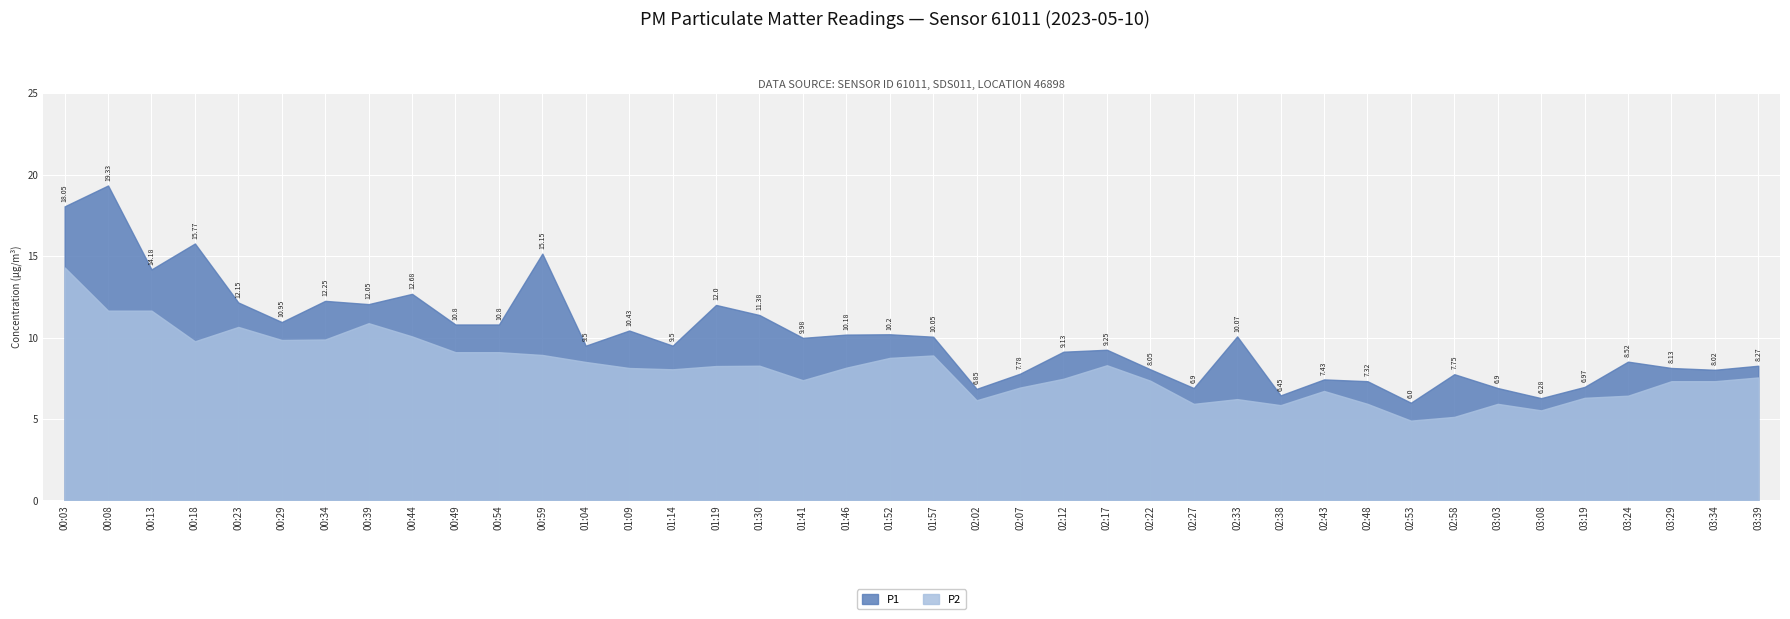

Count the number of categories in the chart.

40